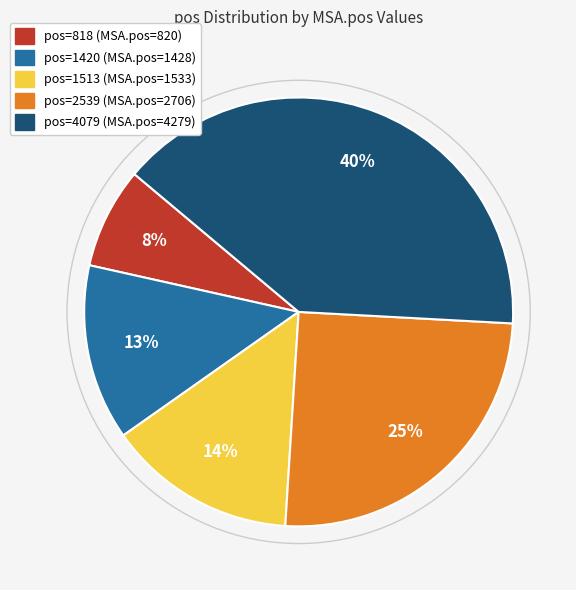

To the nearest percent, what is the difference between the largest and smallest slice percentages?

32%